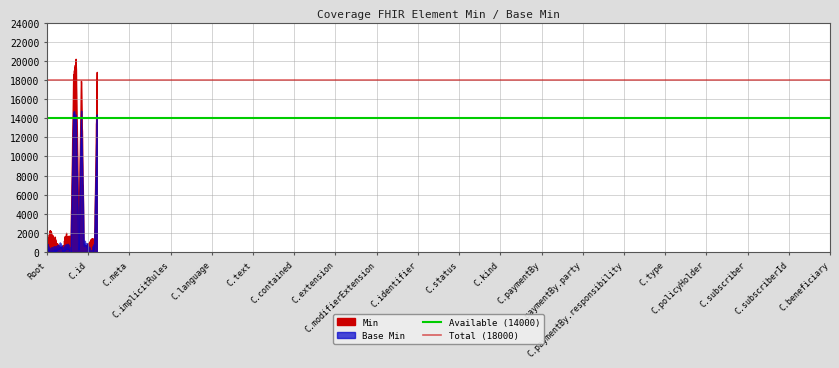

Which has a higher value, C.id or Root?

C.id